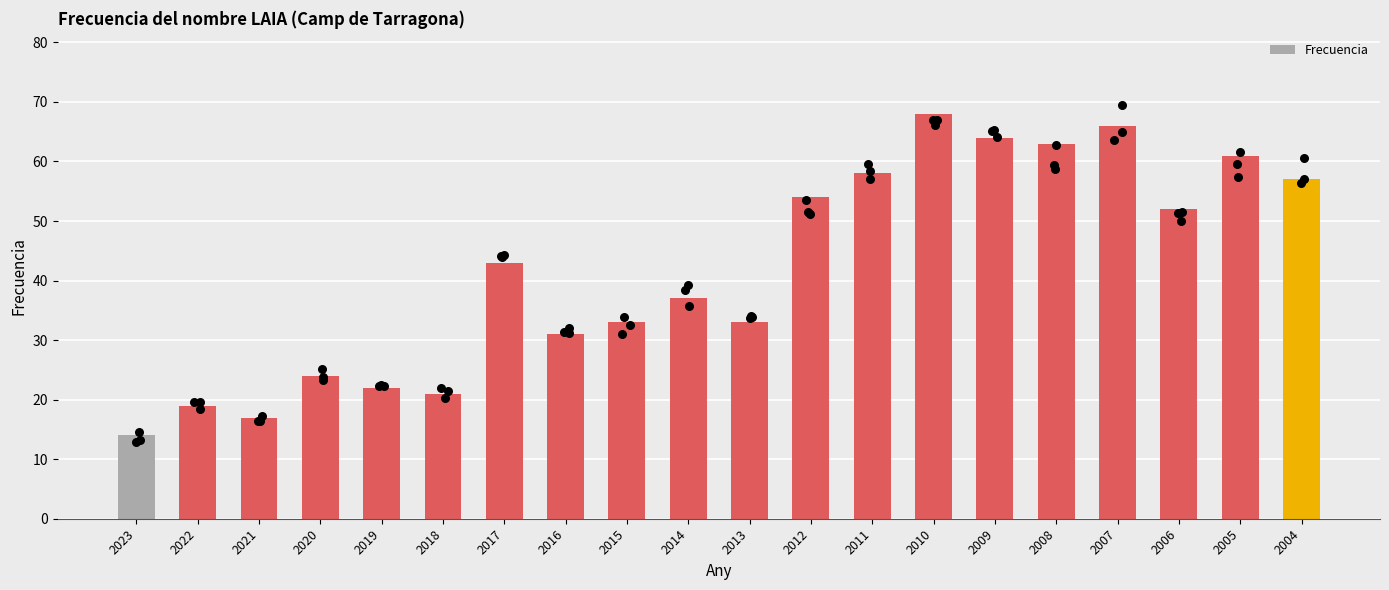

Between 2006 and 2005, which is larger?

2005